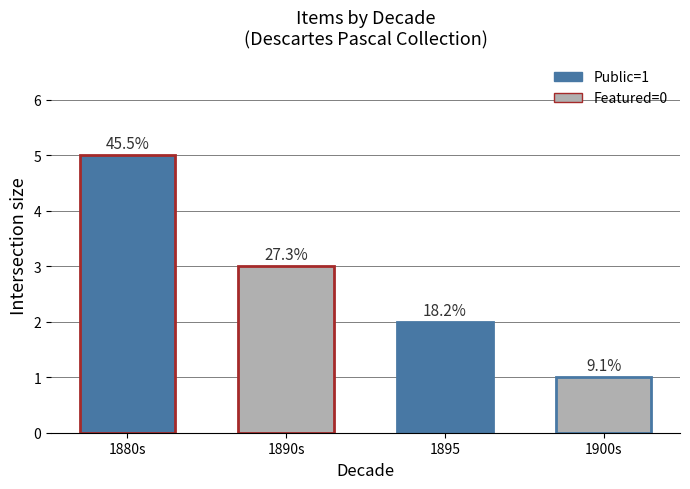

At which label does the data first exceed 3?

1880s